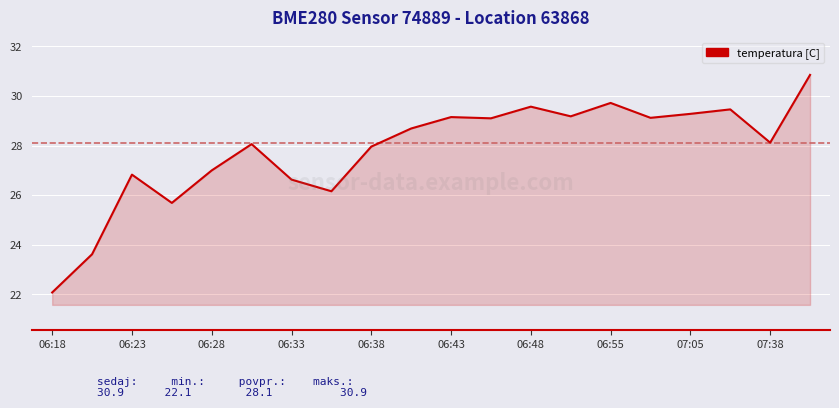

Where is the first local maximum?

06:23